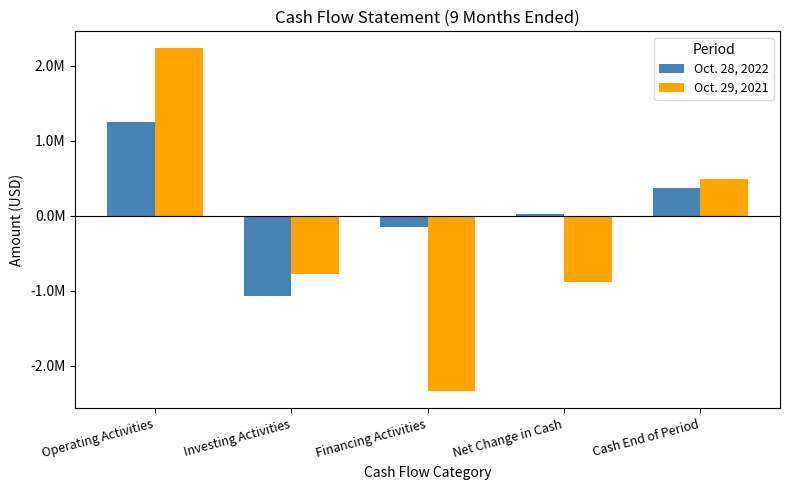

Which category has the highest value in the Oct. 29, 2021 series?

Operating Activities